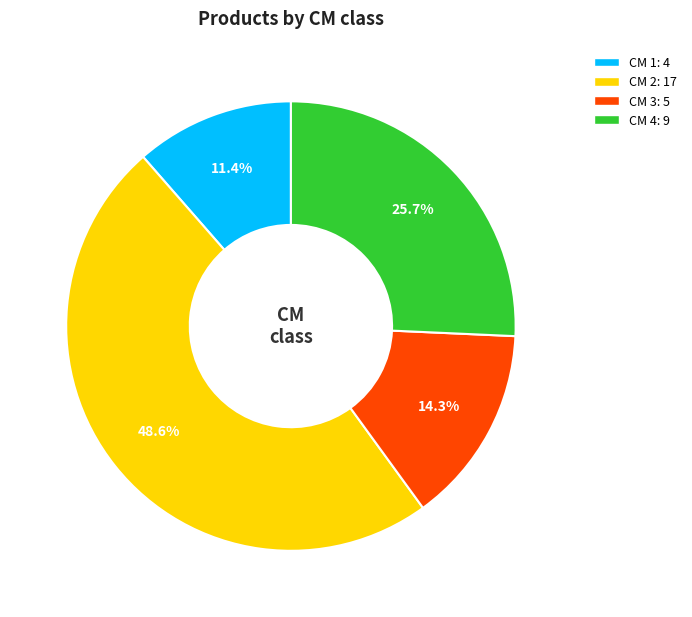

Is there any slice that represents more than half of the pie?

No